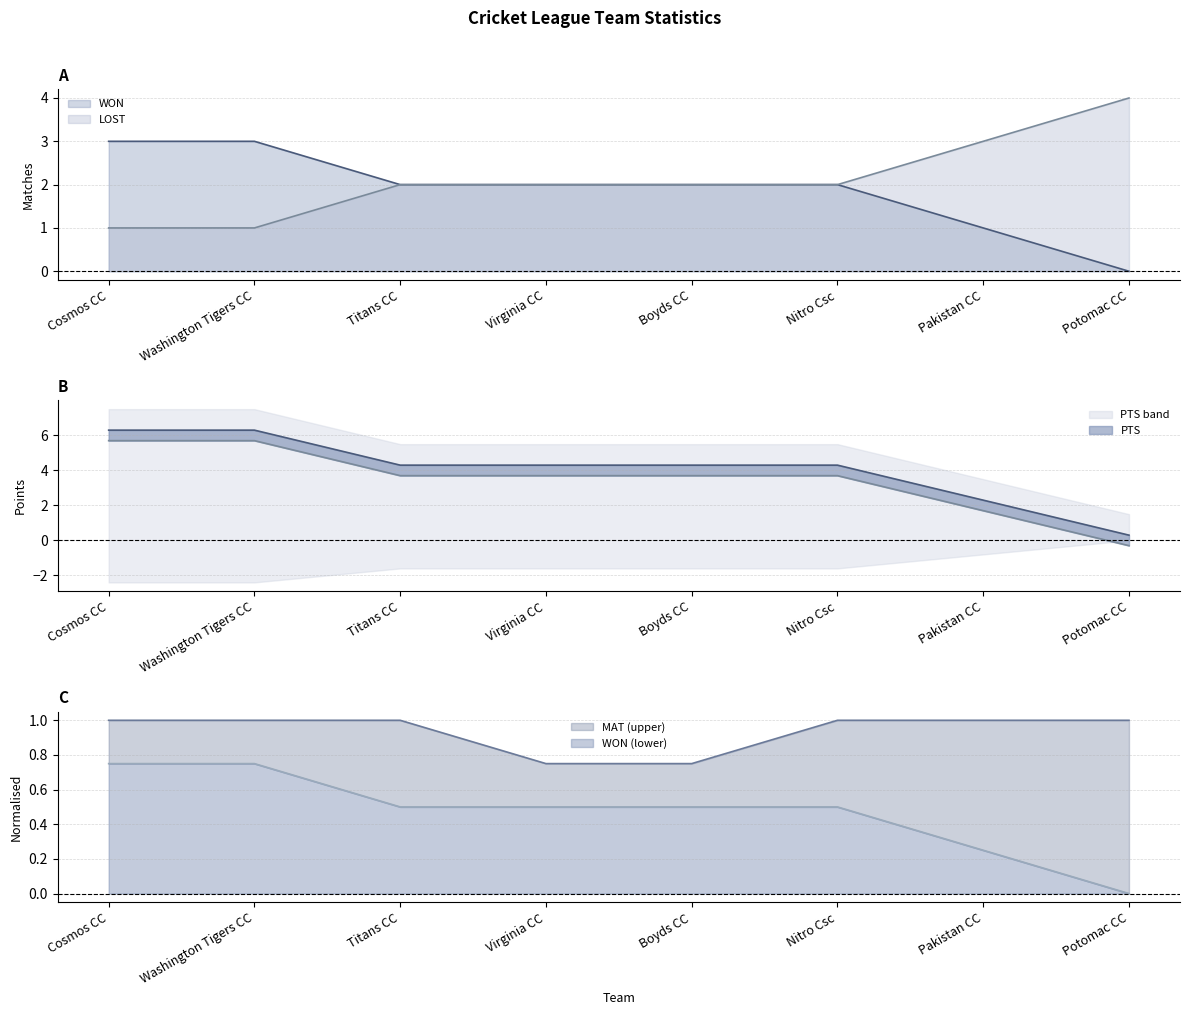

Is the value of MAT at Potomac CC greater than the value of LOST at Boyds CC?

No